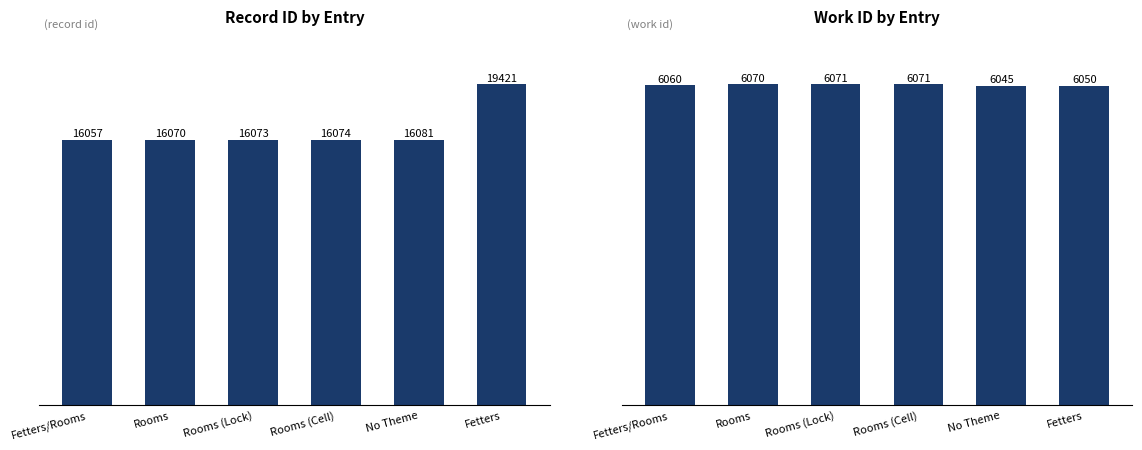

Reading right to left, transcribe all the data shown in this chart.

id: 19421	16081	16074	16073	16070	16057
work_id: 6050	6045	6071	6071	6070	6060